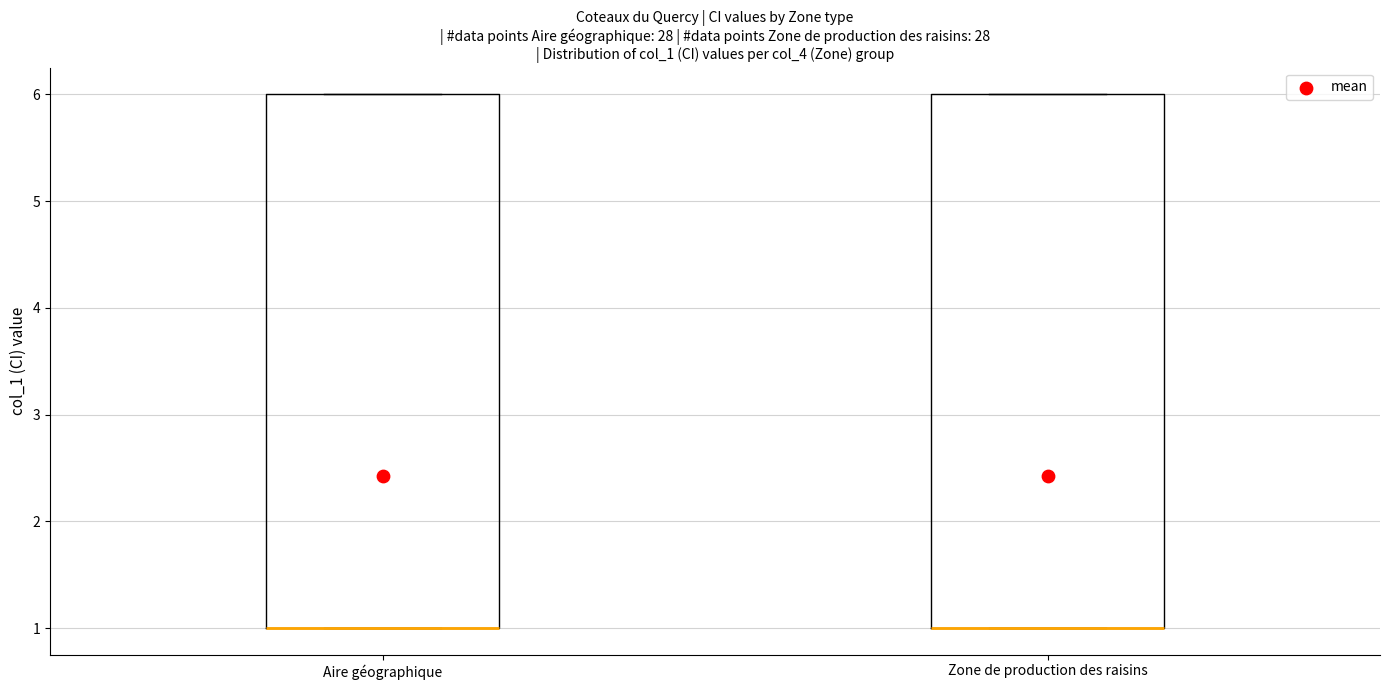

Where is the upper edge of the box for Aire géographique on the y-axis? The values are not printed on the chart, so give them approximately, as read against the axis.

6